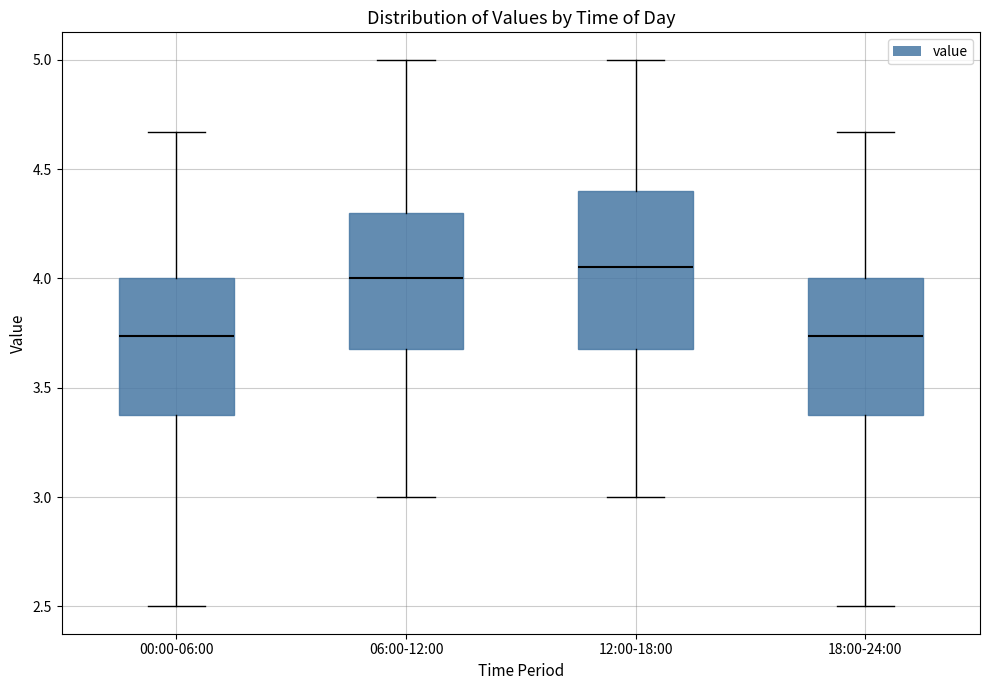

Reading left to right, transcribe this box plot: for each box, give where its median line is, the range the box spans, and where its two whiskers end, as read against the y-axis. The values are not printed on the chart, so give them approximately, as read against the axis.

00:00-06:00: median 3.75, box 3.40 to 4.00, whiskers 2.50 to 4.65
06:00-12:00: median 4.00, box 3.70 to 4.30, whiskers 3.00 to 5.00
12:00-18:00: median 4.05, box 3.70 to 4.40, whiskers 3.00 to 5.00
18:00-24:00: median 3.75, box 3.40 to 4.00, whiskers 2.50 to 4.65